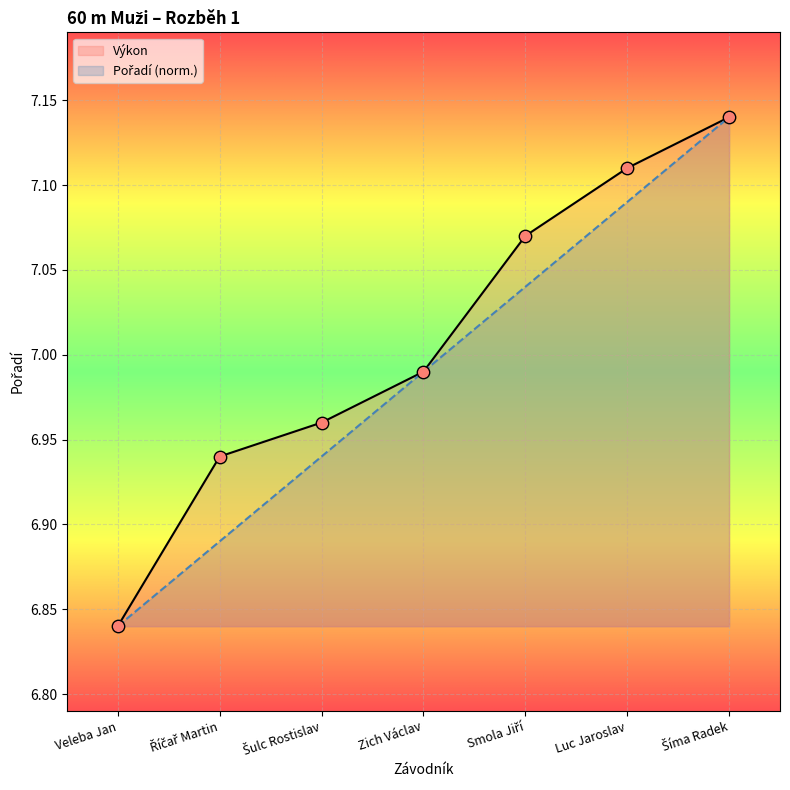

At which category is the sum across all series the highest?

Šíma Radek